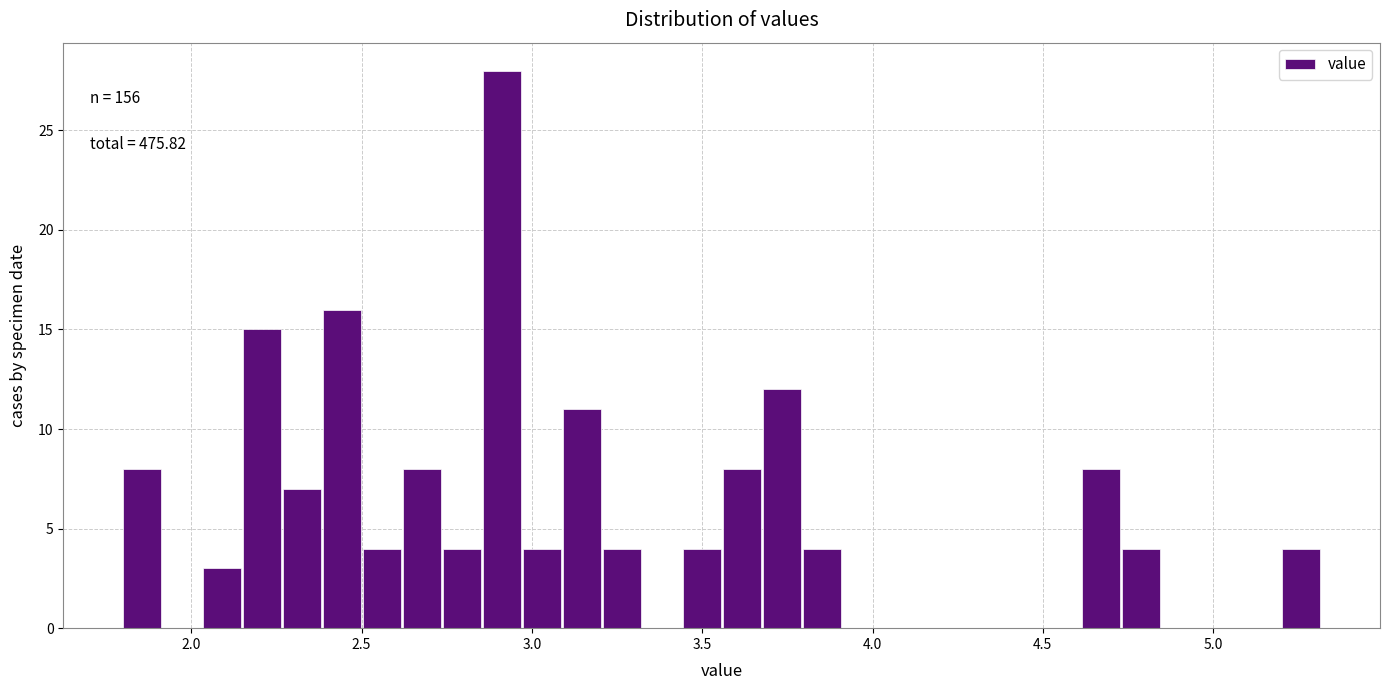

Around what value on the x-axis is the tallest bar? Give the approximate position of its centre, as read against the axis.

2.90